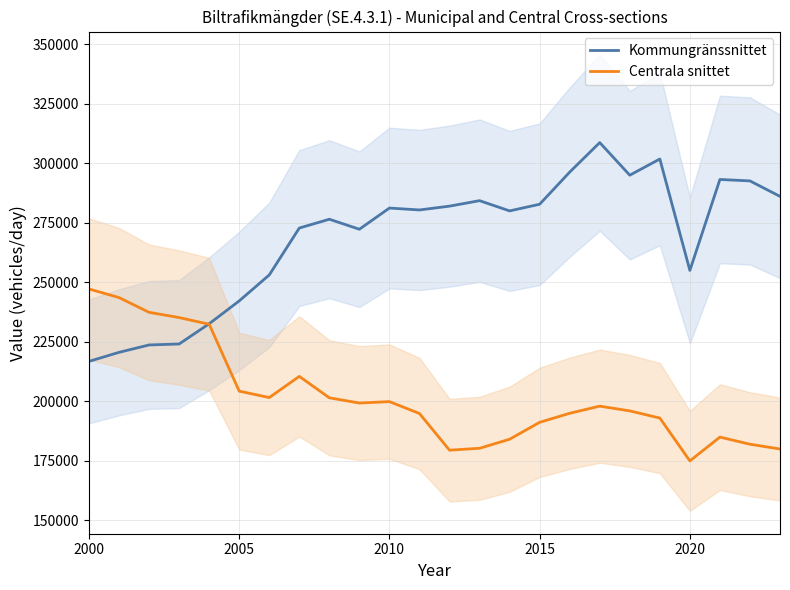

In Centrala snittet, how many points are higher than both neighbors (excluding endpoints)?

4